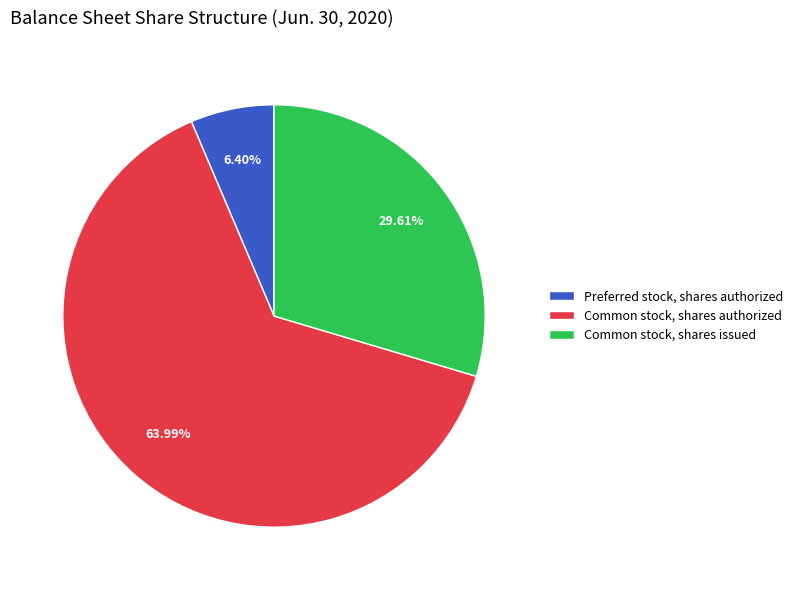

What percentage is NOT represented by Common stock, shares authorized?

36.0%